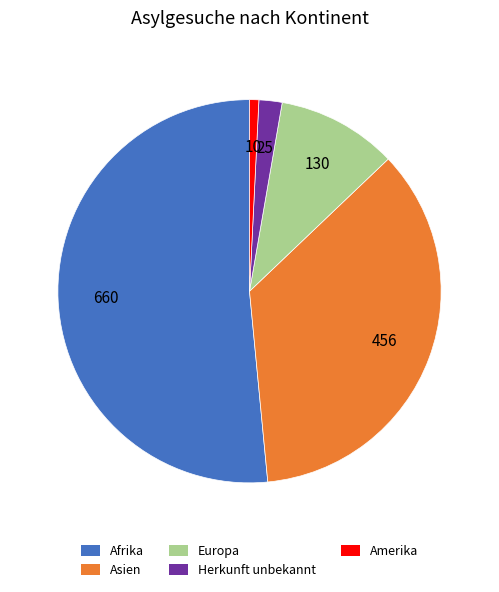

How many segments does this pie chart have?

5